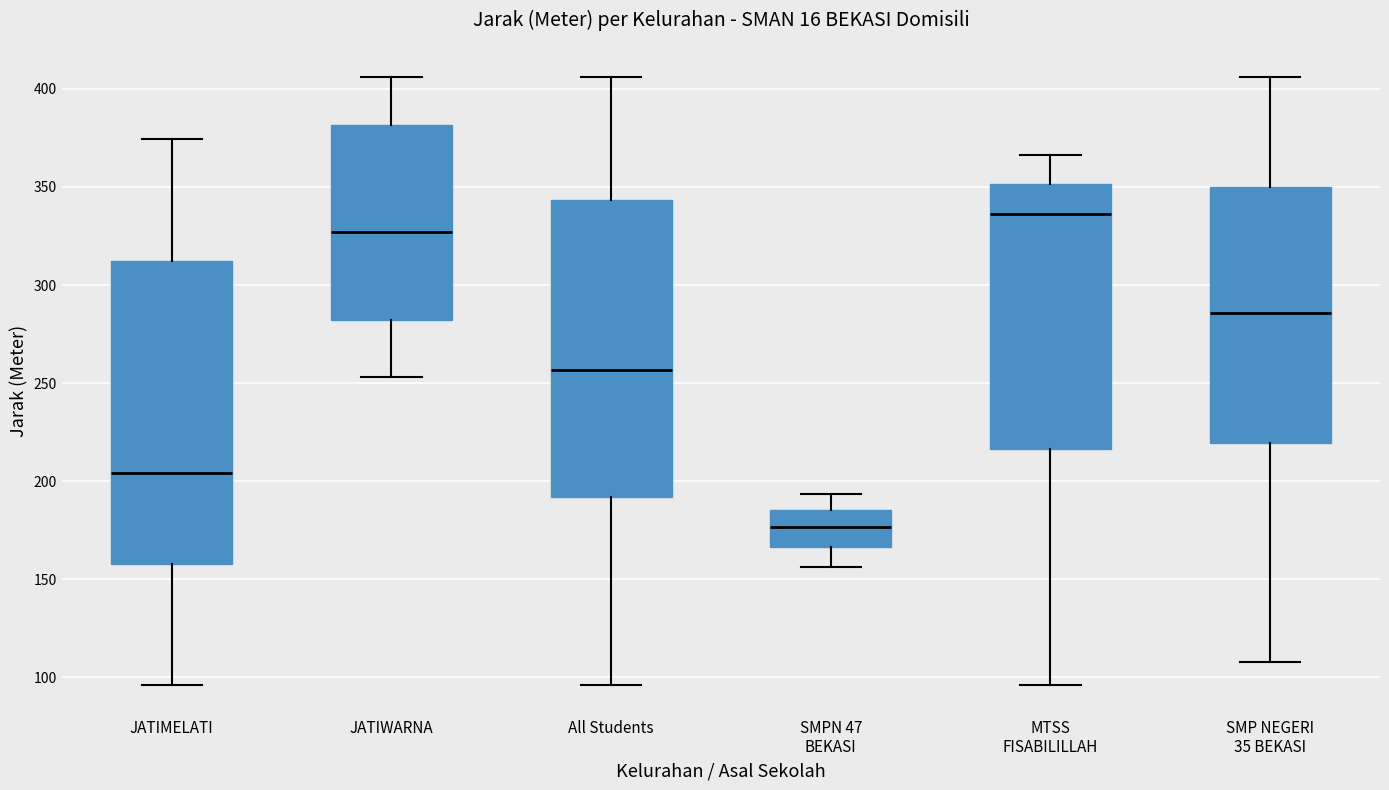

Reading left to right, read every box against the y-axis: the position of its median line, the range the box covers, and the ends of its whiskers. The values are not printed on the chart, so give them approximately, as read against the axis.

JATIMELATI: median 205, box 160 to 310, whiskers 95 to 375
JATIWARNA: median 325, box 280 to 380, whiskers 255 to 405
All Students: median 255, box 190 to 345, whiskers 95 to 405
SMPN 47 BEKASI: median 175, box 165 to 185, whiskers 155 to 195
MTSS FISABILILLAH: median 335, box 215 to 350, whiskers 95 to 365
SMP NEGERI 35 BEKASI: median 285, box 220 to 350, whiskers 110 to 405